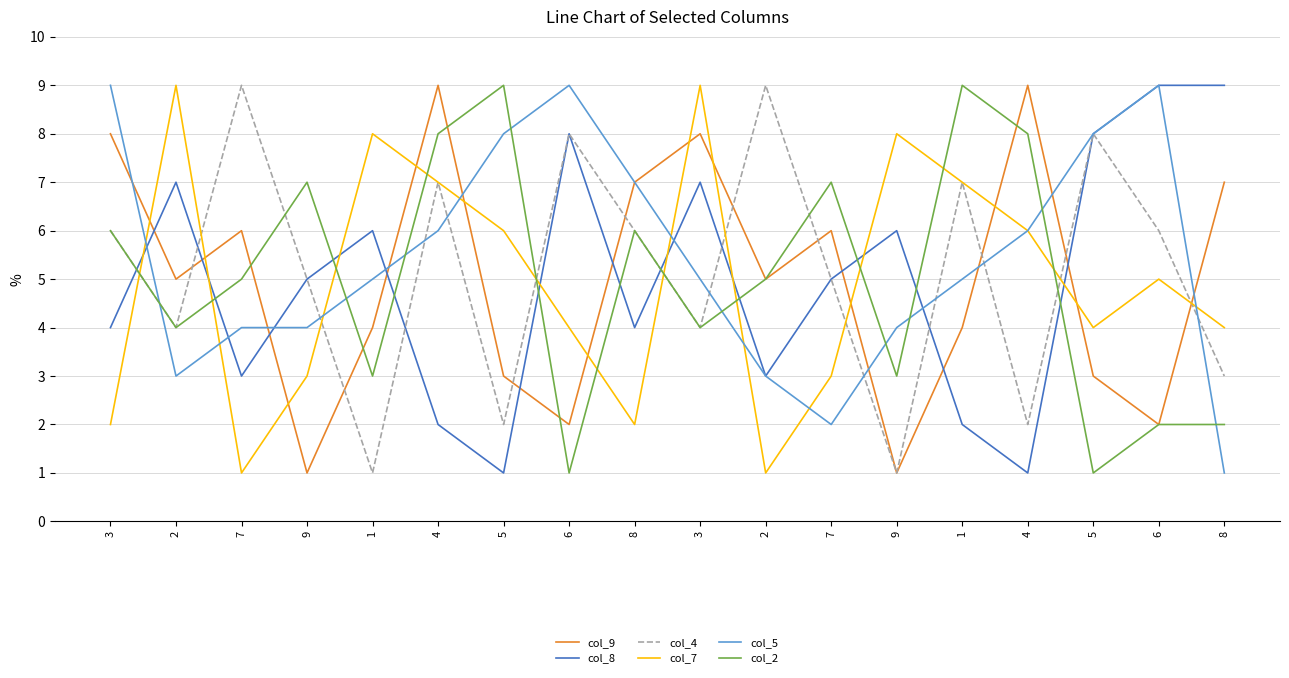

What is the value of the col_8 point at the 7th from the left?

1